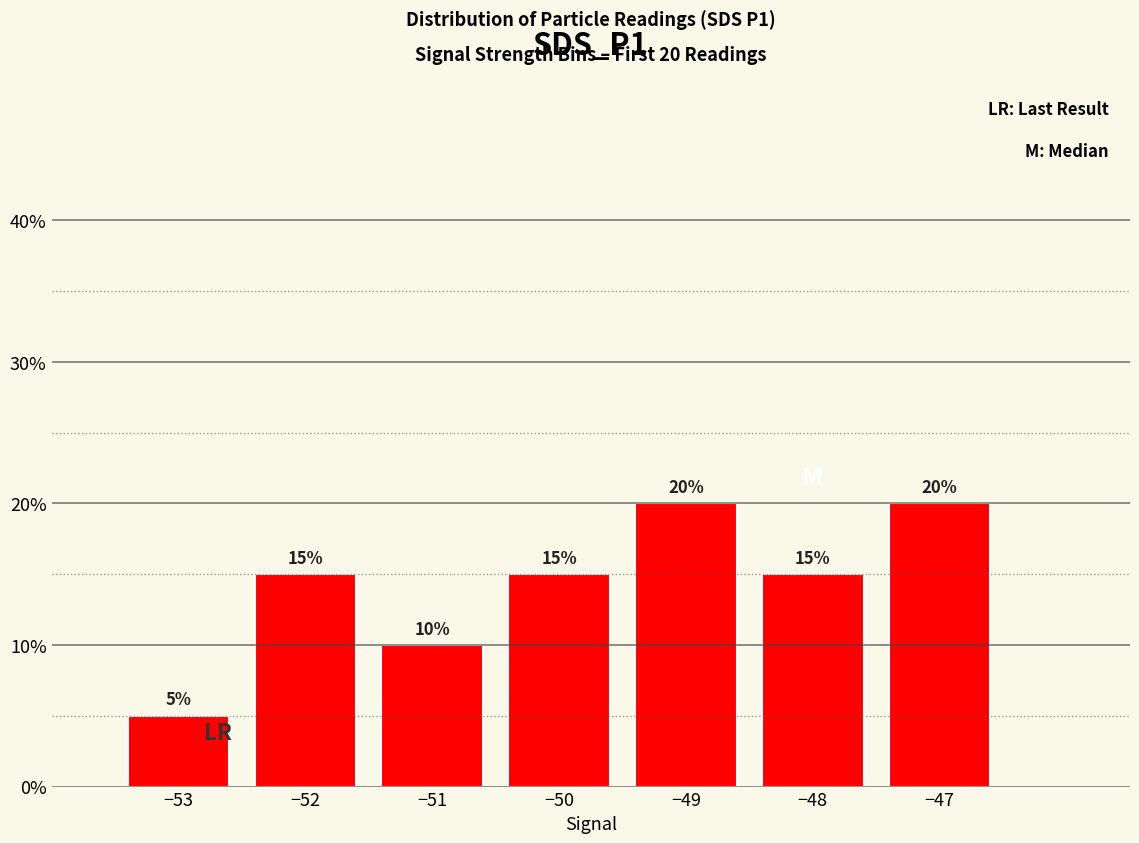

What is the value of the 6th bar from the left?

0.1